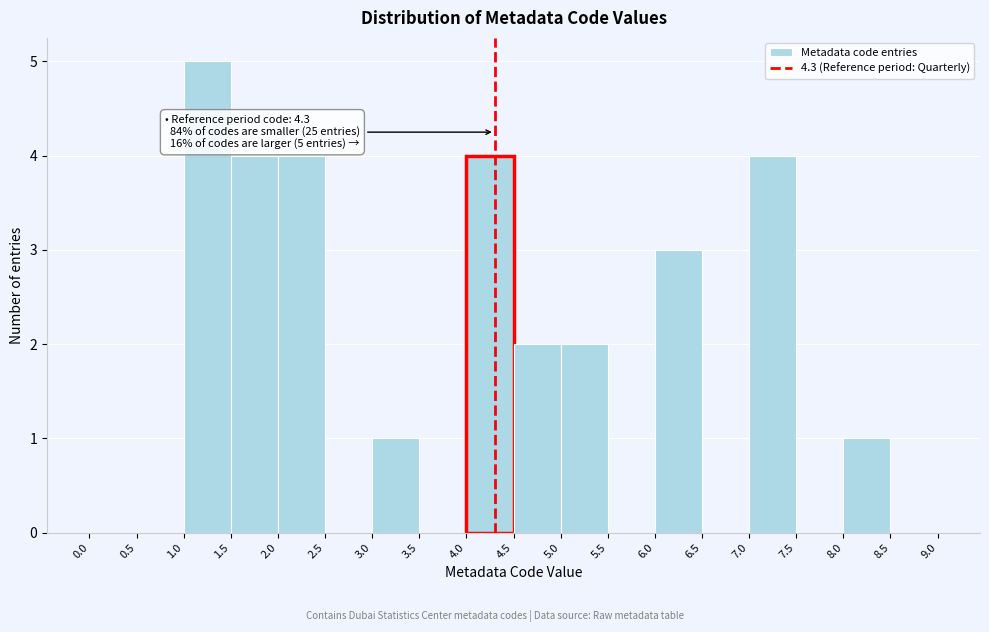

Over which range of the x-axis is the bar tallest?

1.0 to 1.5